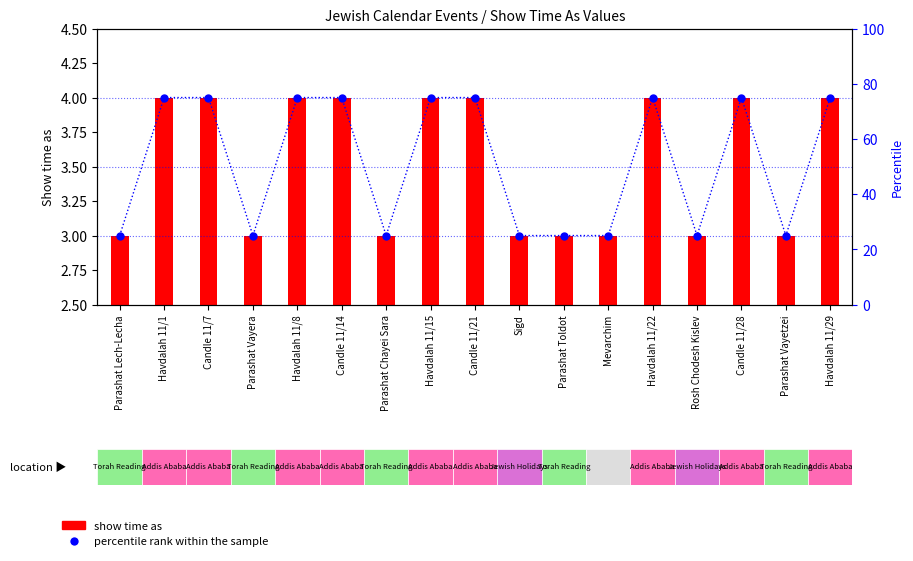

Count the number of categories in the chart.

17